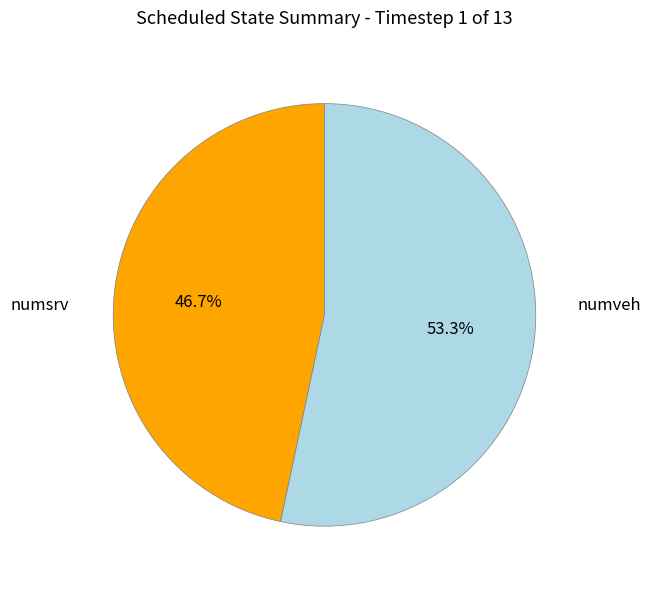

Does any single category account for the majority?

Yes